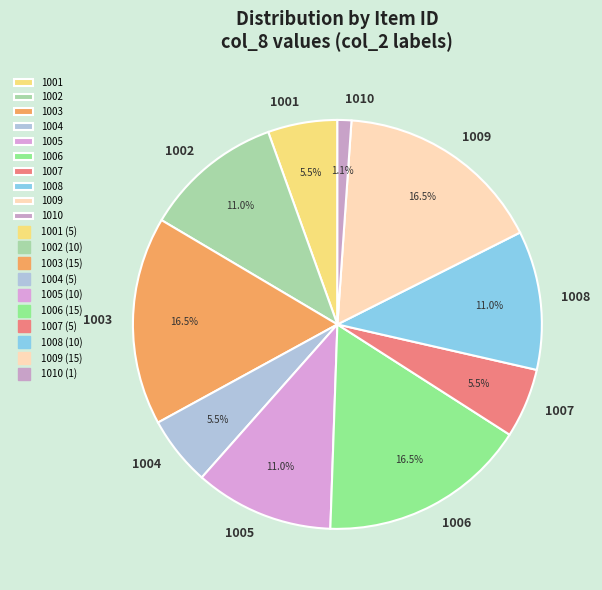

Combined, do 1007 and 1008 account for over 50%?

No